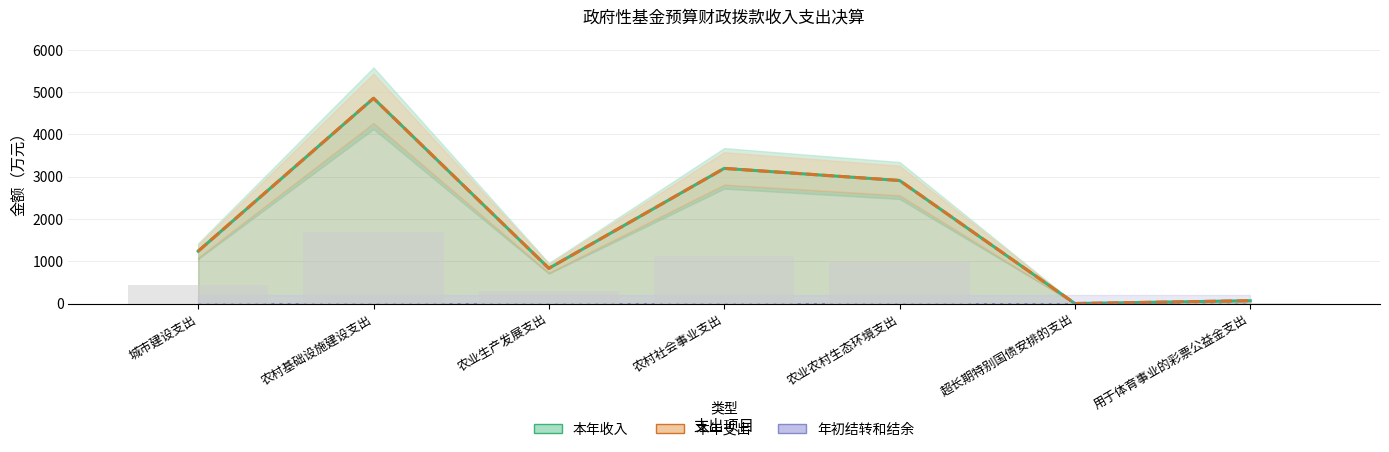

Where is 本年支出 nearest to the value 2428?

农业农村生态环境支出